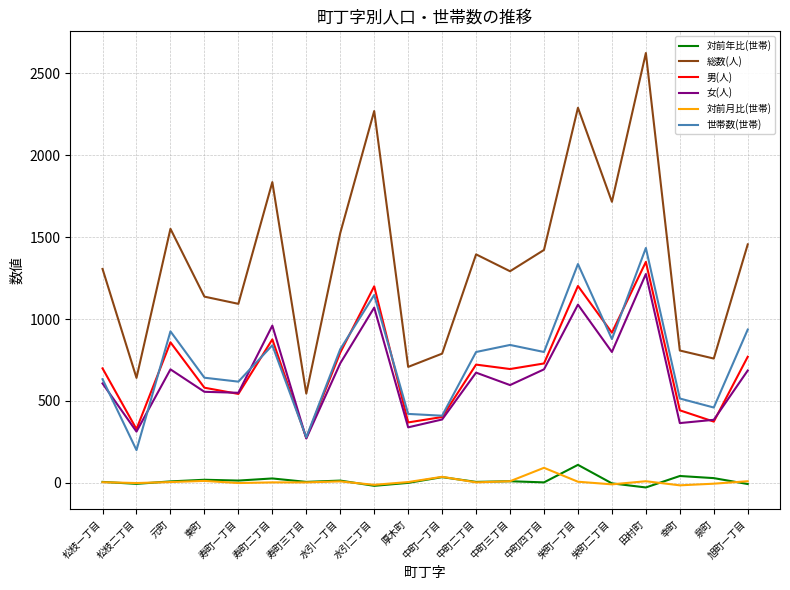

What position from the left is 松枝一丁目?

1